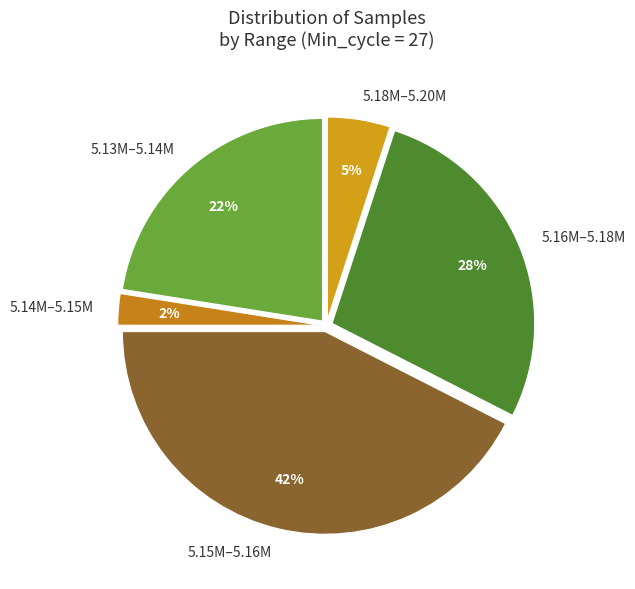

True or false: 5.13M–5.14M accounts for 13% of the total.

False